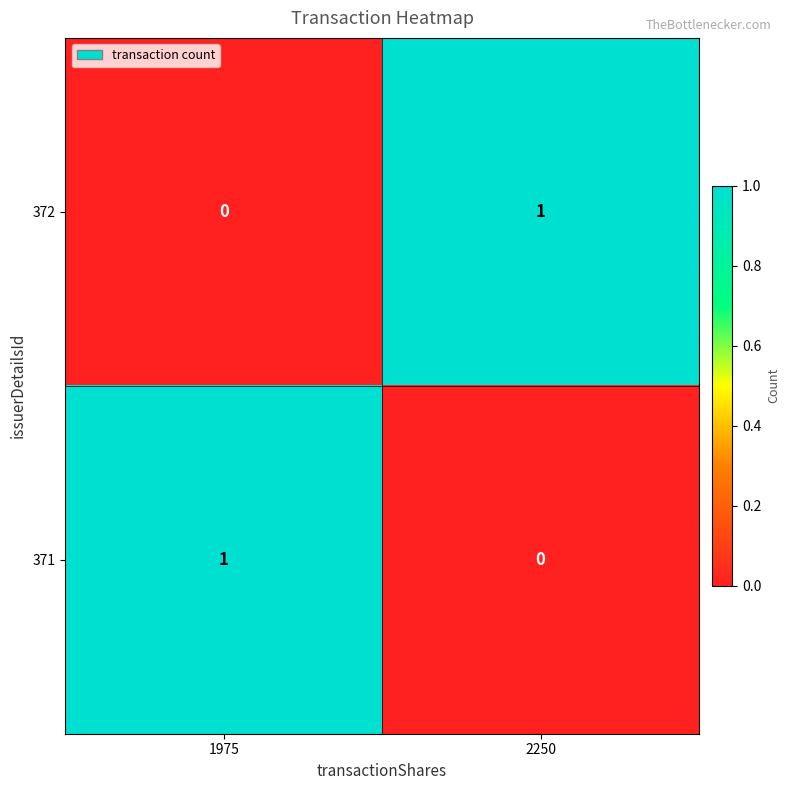

How many values in 372 are above zero?

1